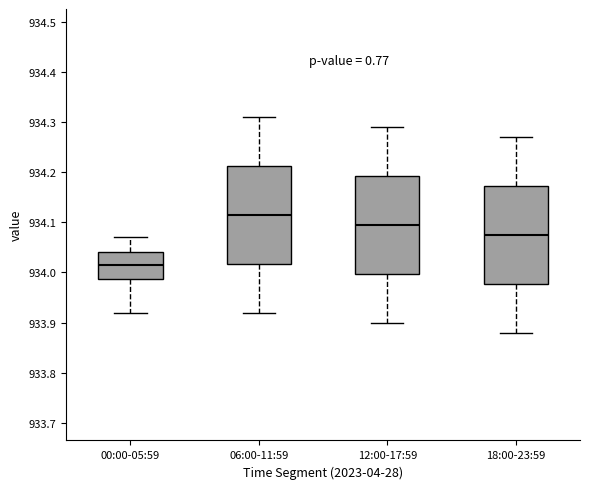

Which box has the lowest median line?

00:00-05:59